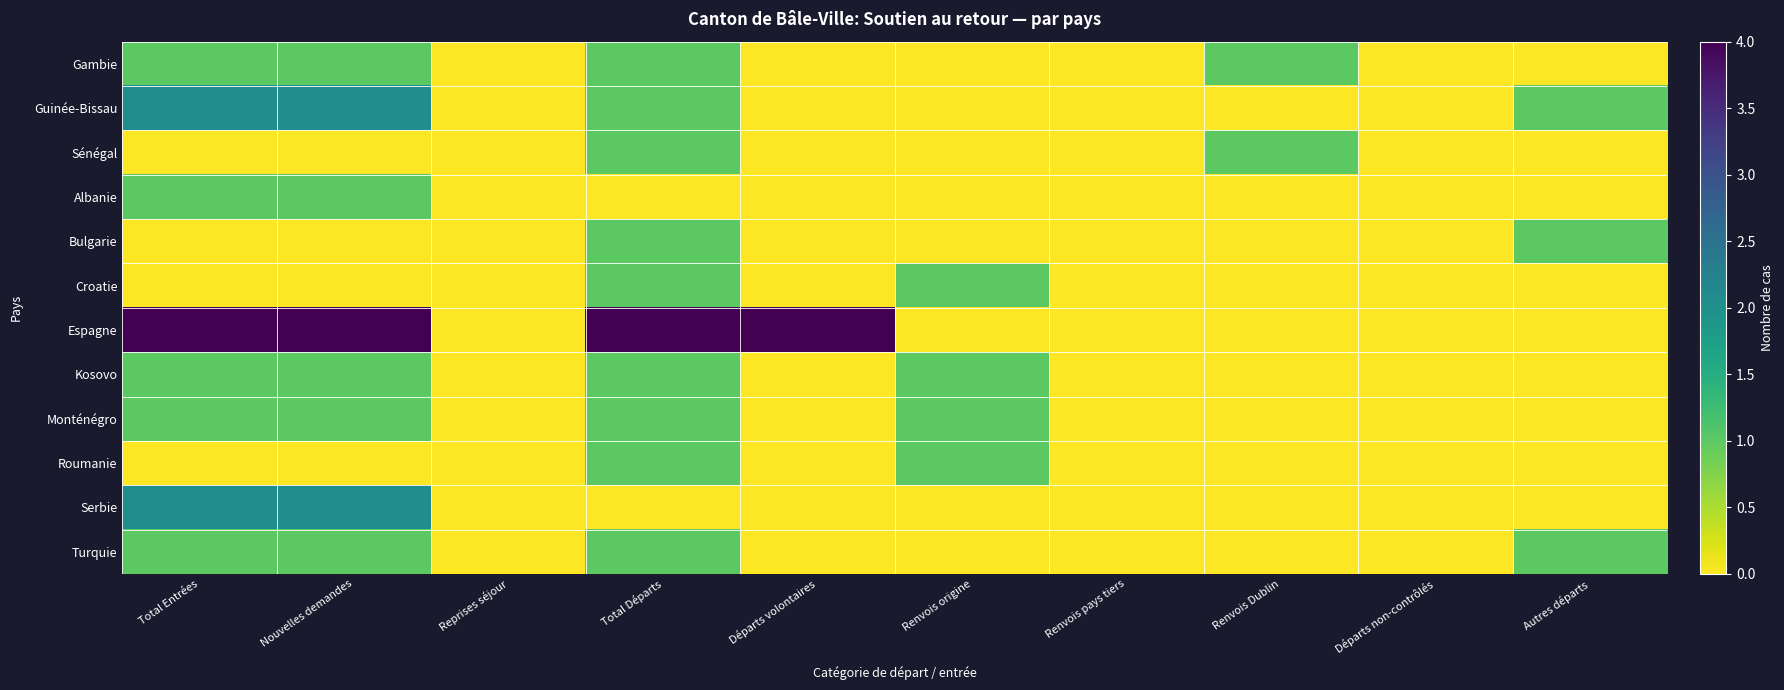

Which series has the largest range (max minus min)?

Espagne